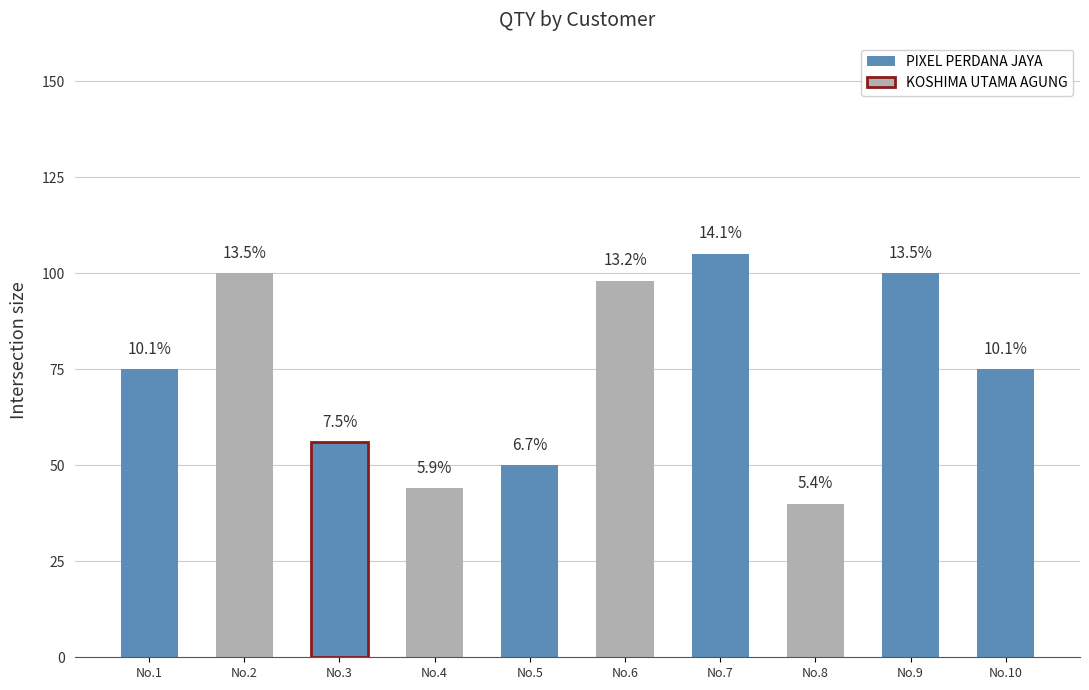

What is the minimum value shown in the chart?

40